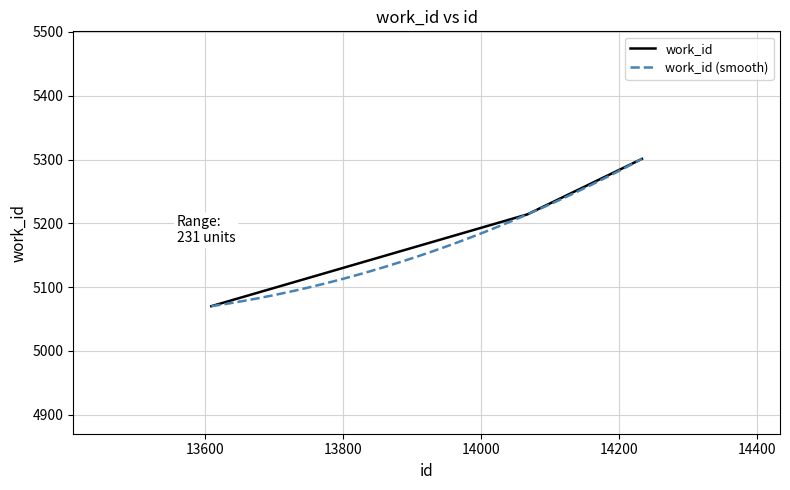

How many data points are less than 5214?

1